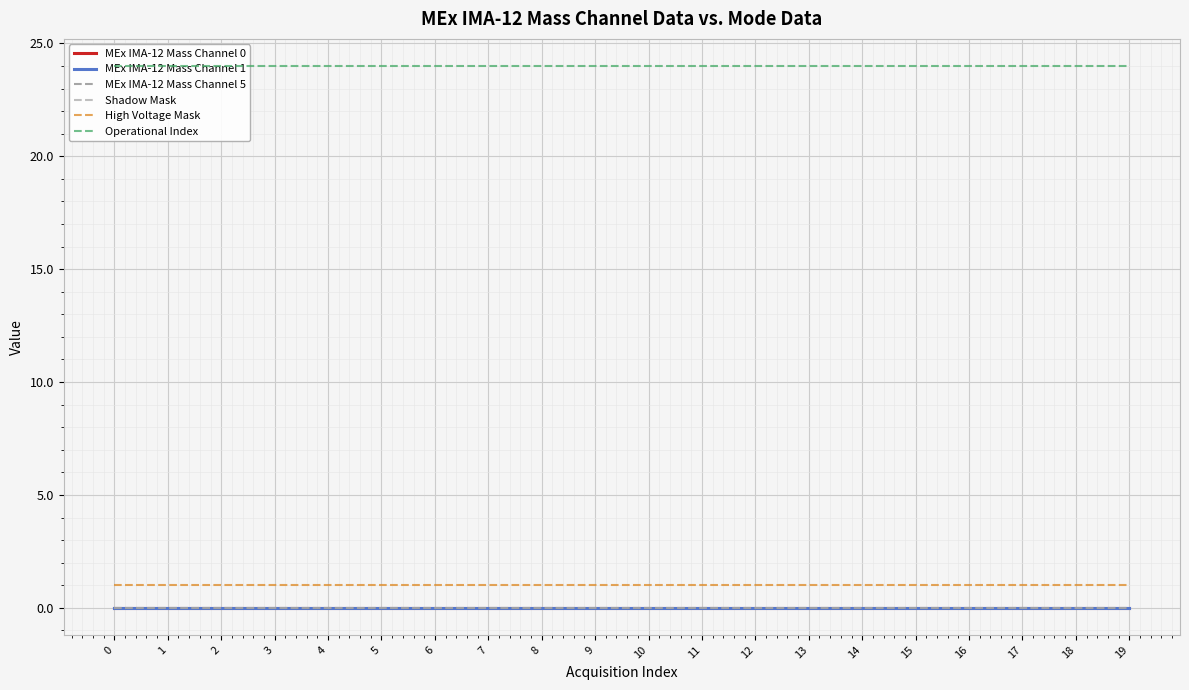

What is the total value across all series at 10?

25